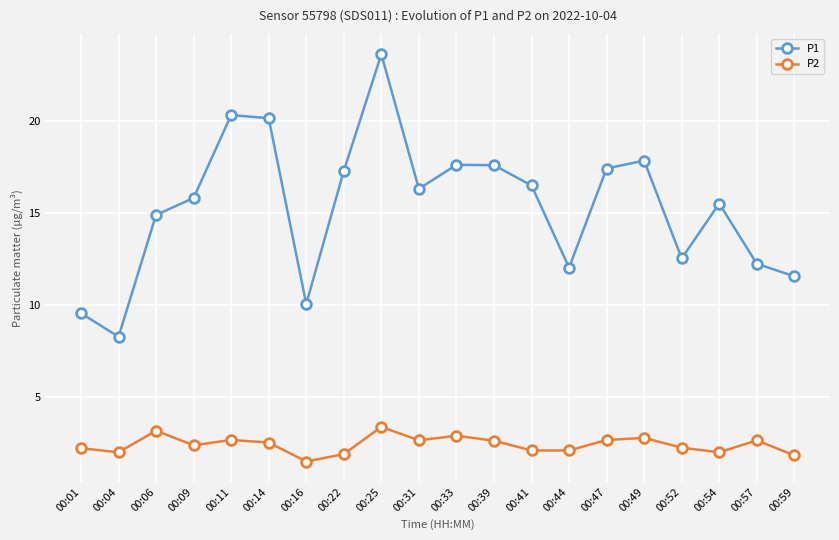

What are all the series names shown in the legend?

P1, P2